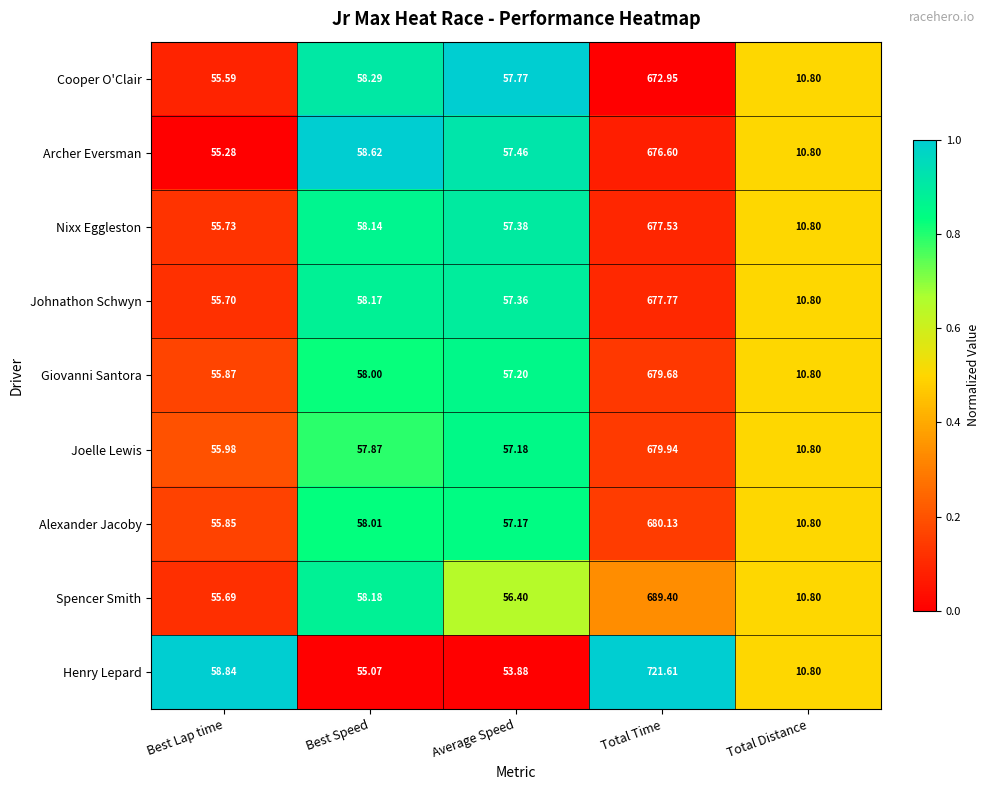

Where is Spencer Smith nearest to the value 350?

Best Speed